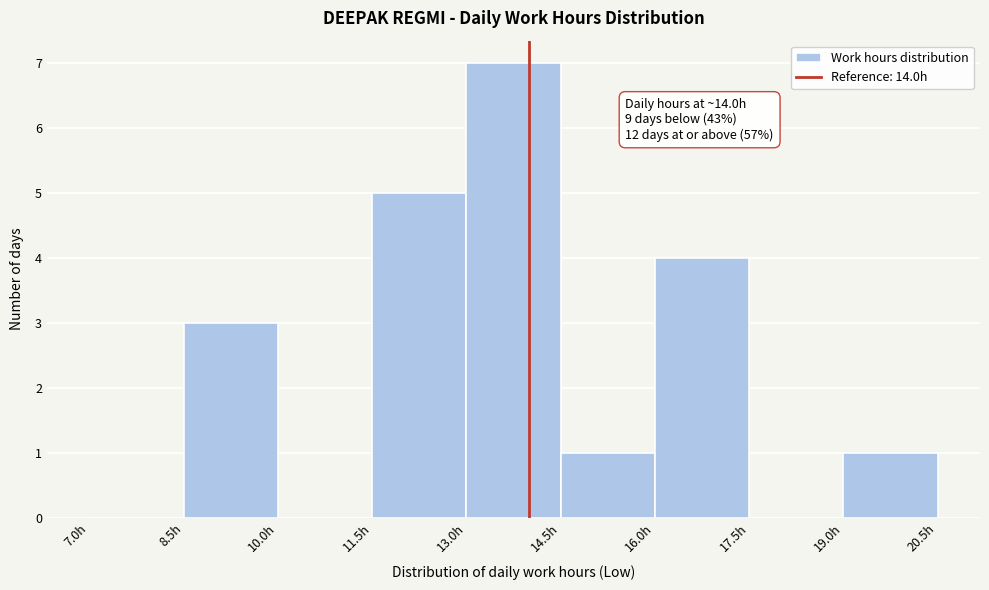

Which range on the x-axis has the tallest bar?

13.0 to 14.5